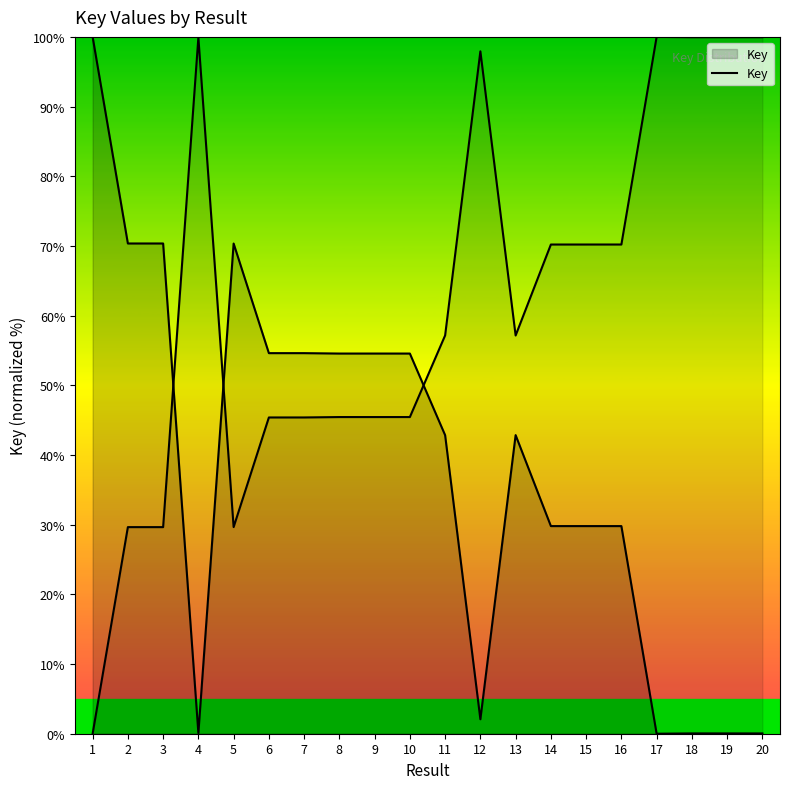

What is the difference between the second highest and minimum values?

70.4